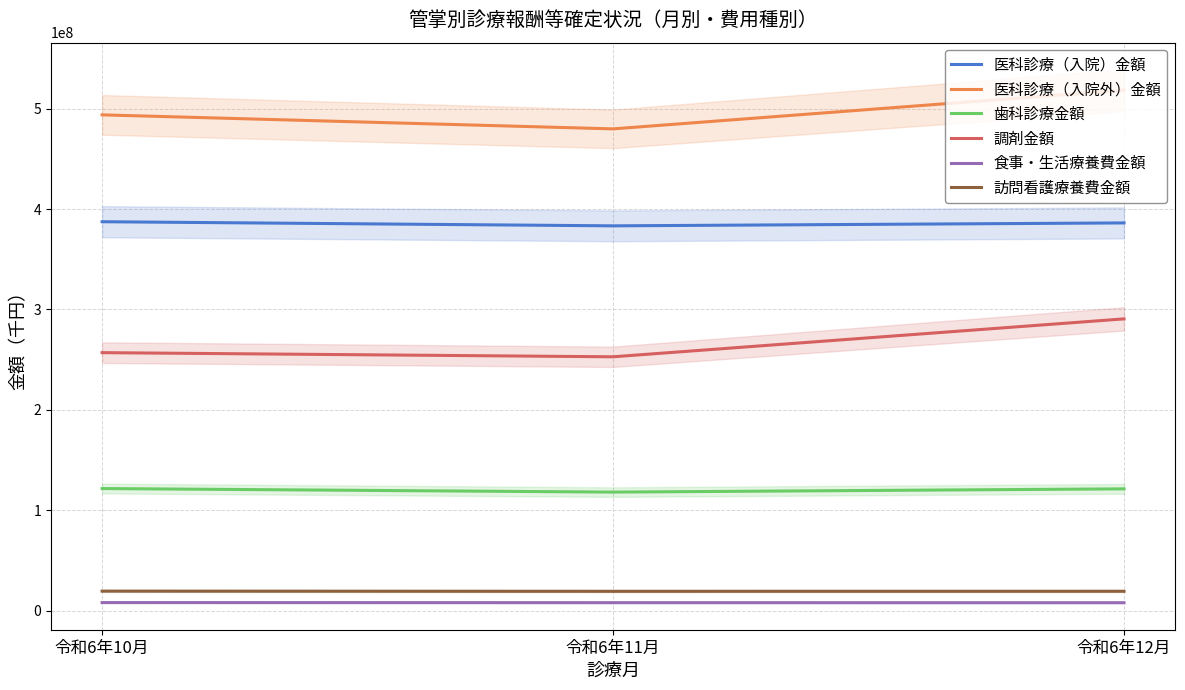

Which has a higher value, 令和6年11月 or 令和6年10月?

令和6年10月